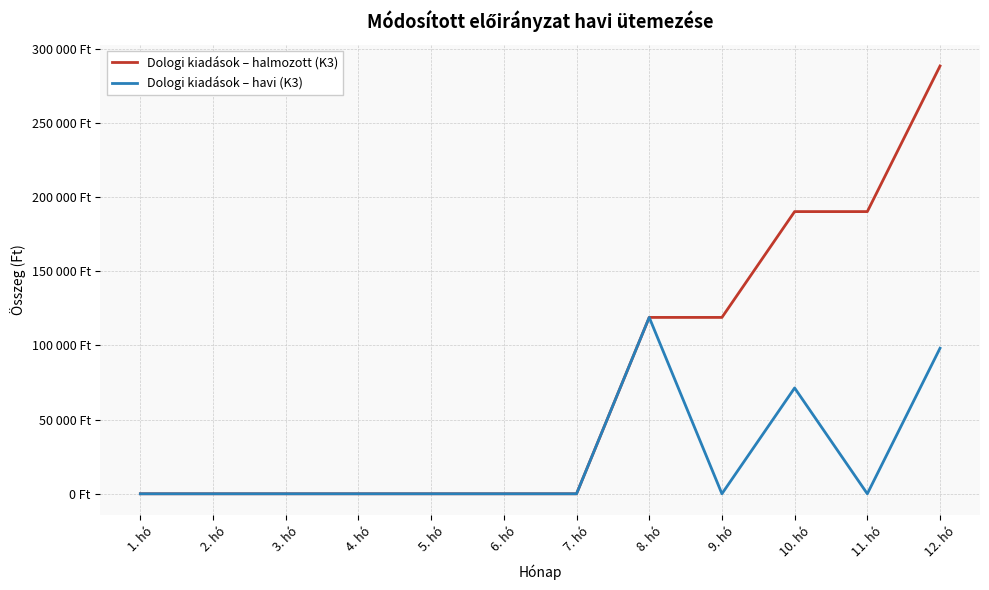

What are all the series names shown in the legend?

Dologi kiadások – halmozott (K3), Dologi kiadások – havi (K3)